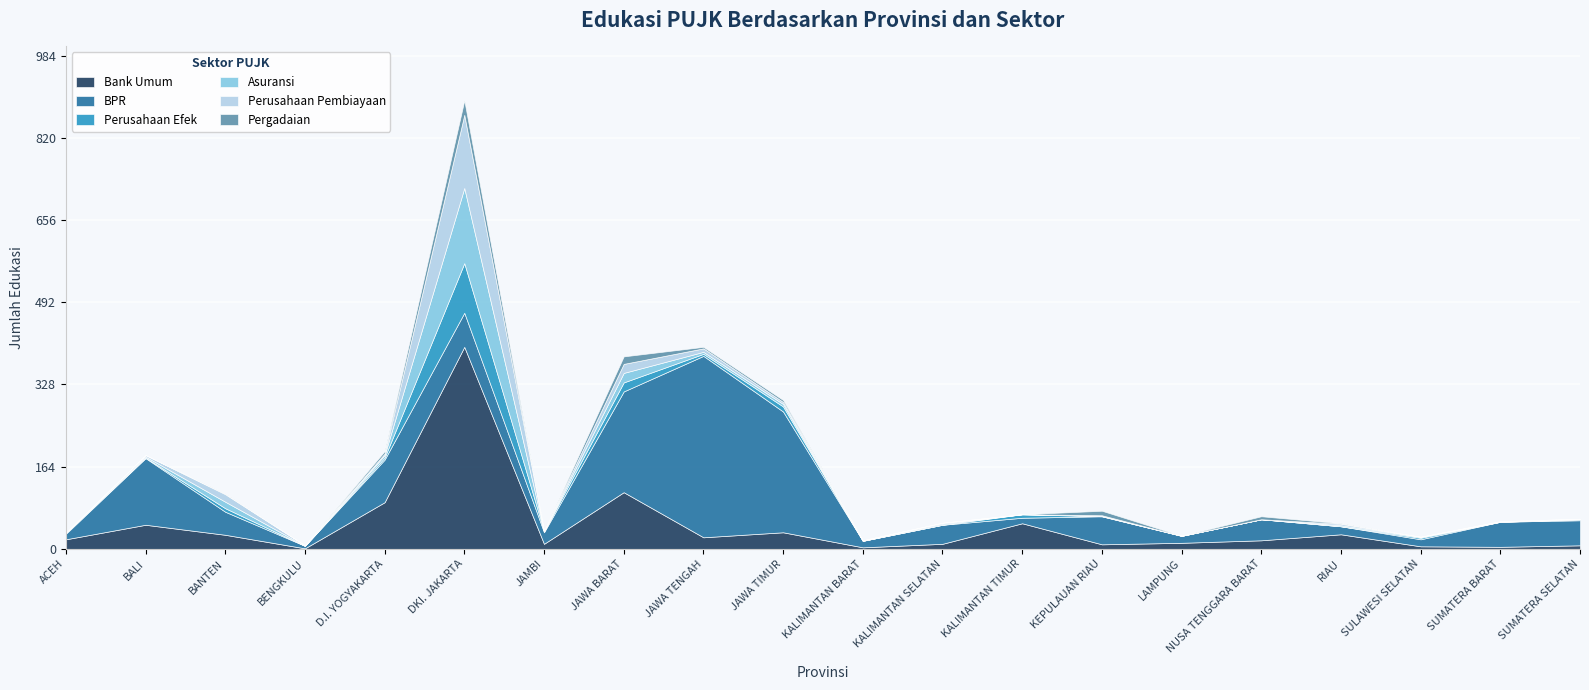

How many lines are shown in the chart?

6